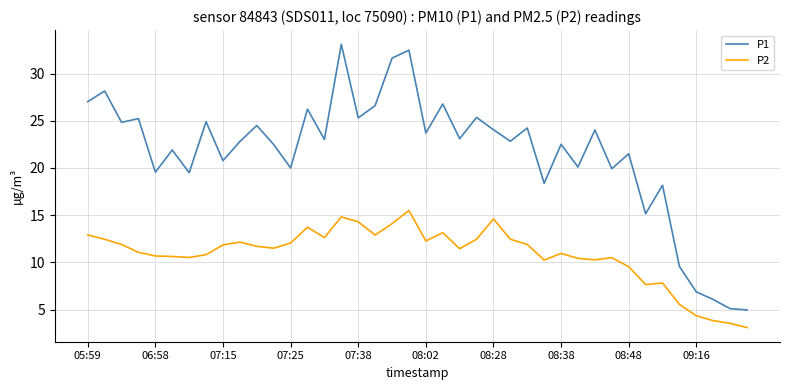

Rank the series by their average value, from highest to lowest.

P1, P2